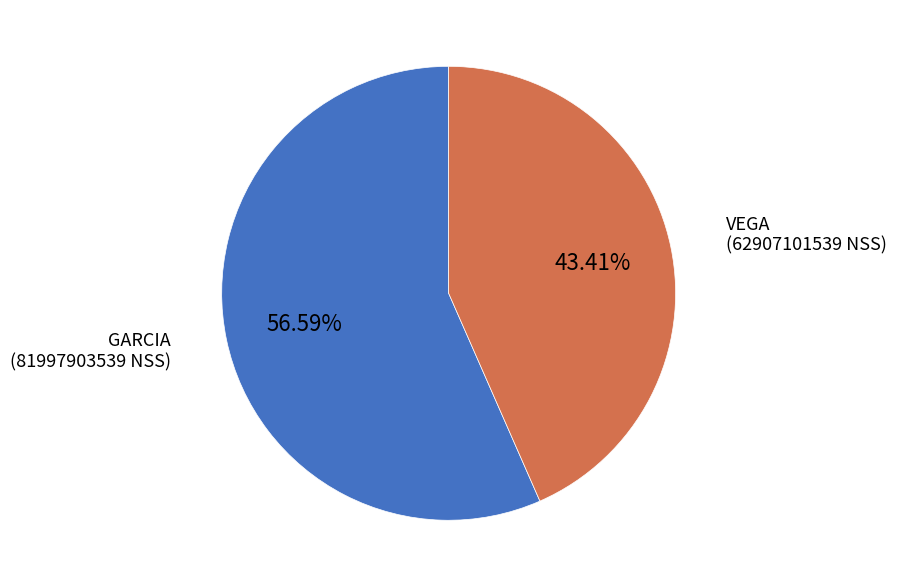

What is the majority slice?

GARCIA